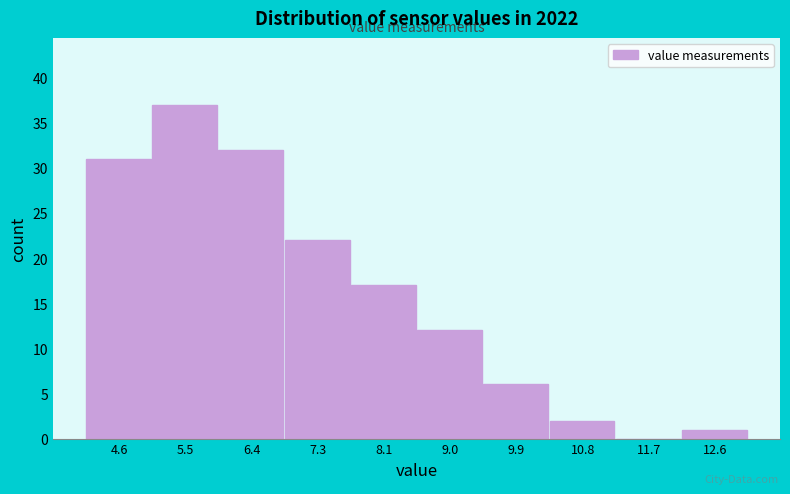

Reading left to right, transcribe this chart: for each bar, give the range it covers on the x-axis and its height. Neither the bar edges nor the heights are printed on the chart, so give them approximately, as read against the axes.

4.2 to 5.0: 31
5.0 to 5.9: 37
5.9 to 6.8: 32
6.8 to 7.7: 22
7.7 to 8.6: 17
8.6 to 9.5: 12
9.5 to 10.4: 6
10.4 to 11.3: 2
11.3 to 12.1: 0
12.1 to 13.0: 1